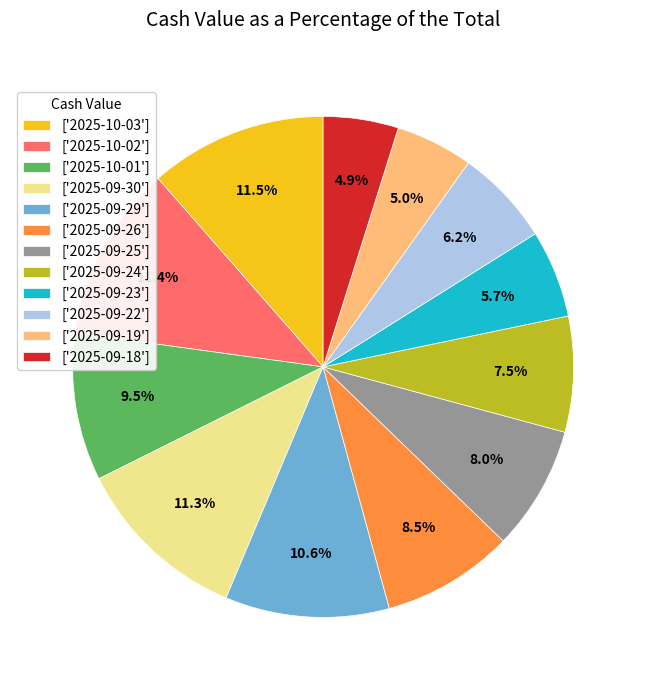

What percentage is NOT represented by ['2025-09-25']?

92.0%